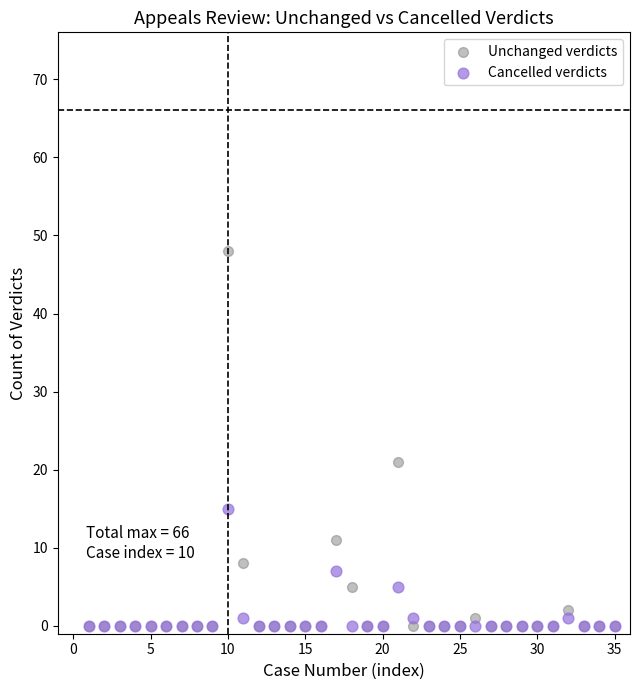

Which series has the widest spread of Y values?

Unchanged verdicts